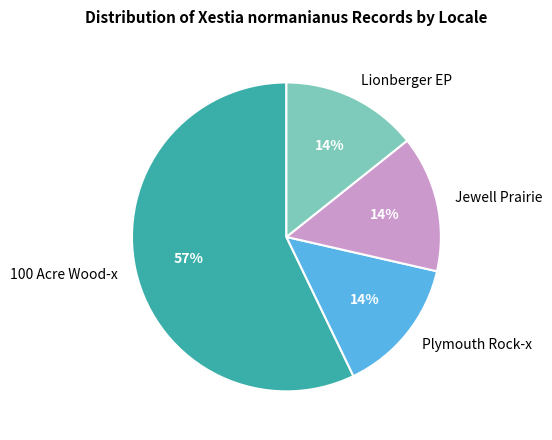

How many slices are in this pie chart?

4